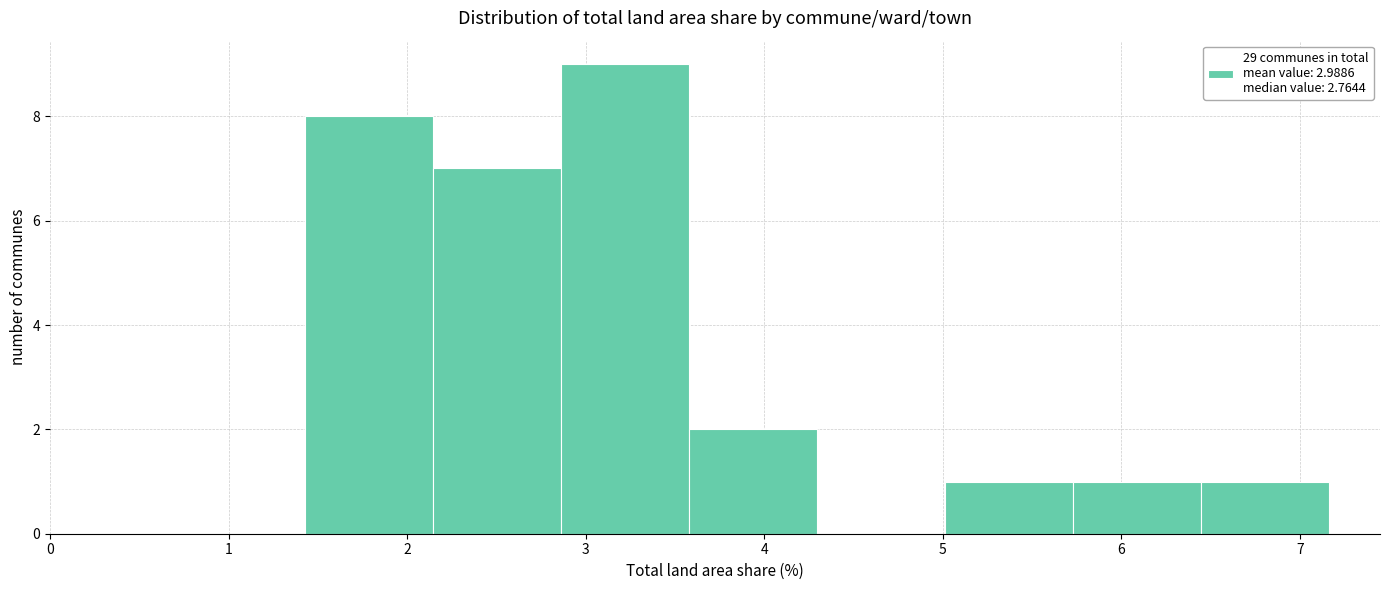

How tall is the bar that spans 1.4 to 2.1 on the x-axis? Neither the bar edges nor the heights are printed on the chart, so give them approximately, as read against the axes.

8